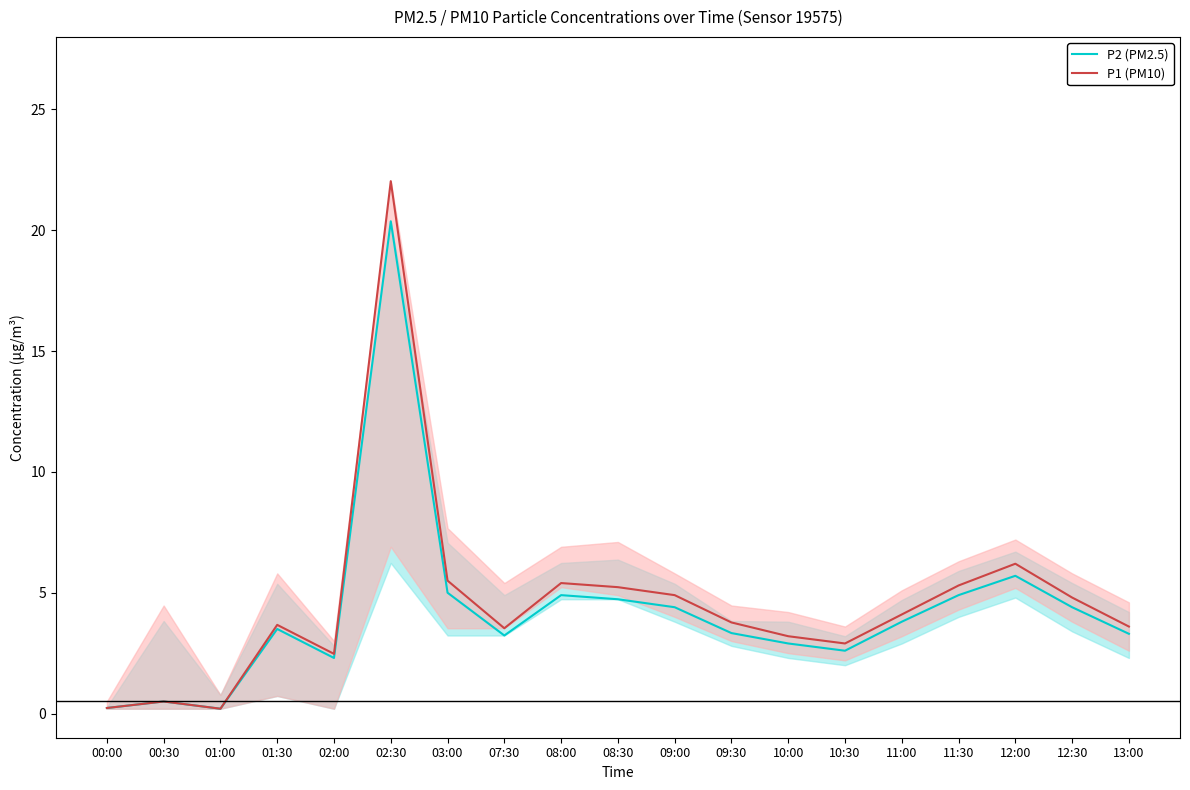

Where does the P2 (PM2.5) series first go above 3?

01:30